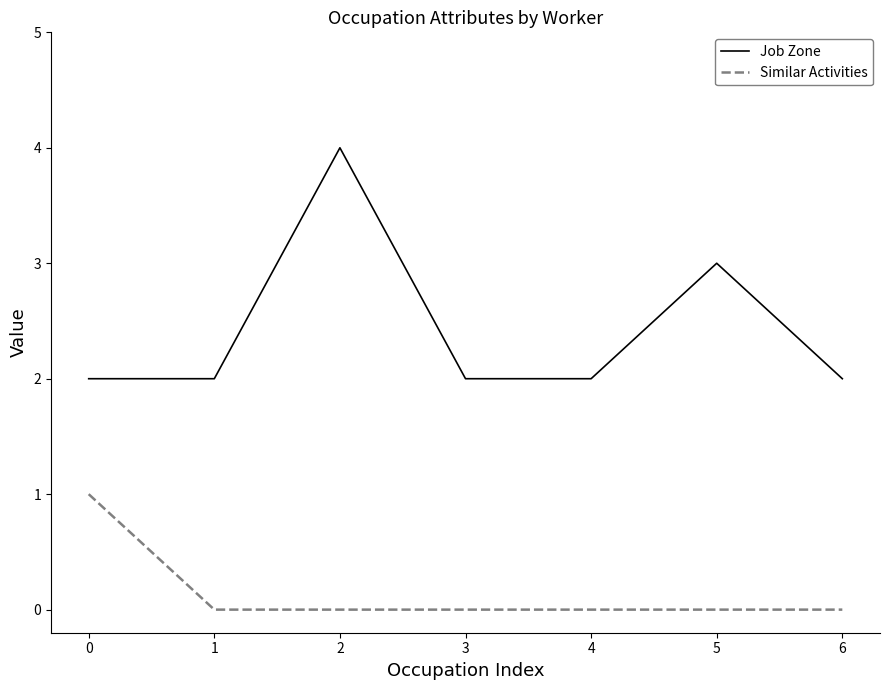

How many lines are shown in the chart?

2